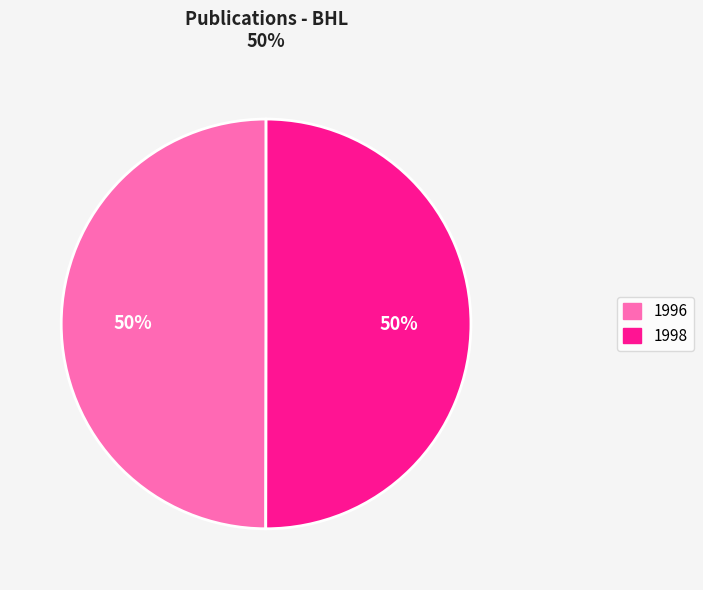

To the nearest percent, what is the combined percentage of 1998 and 1996?

100%